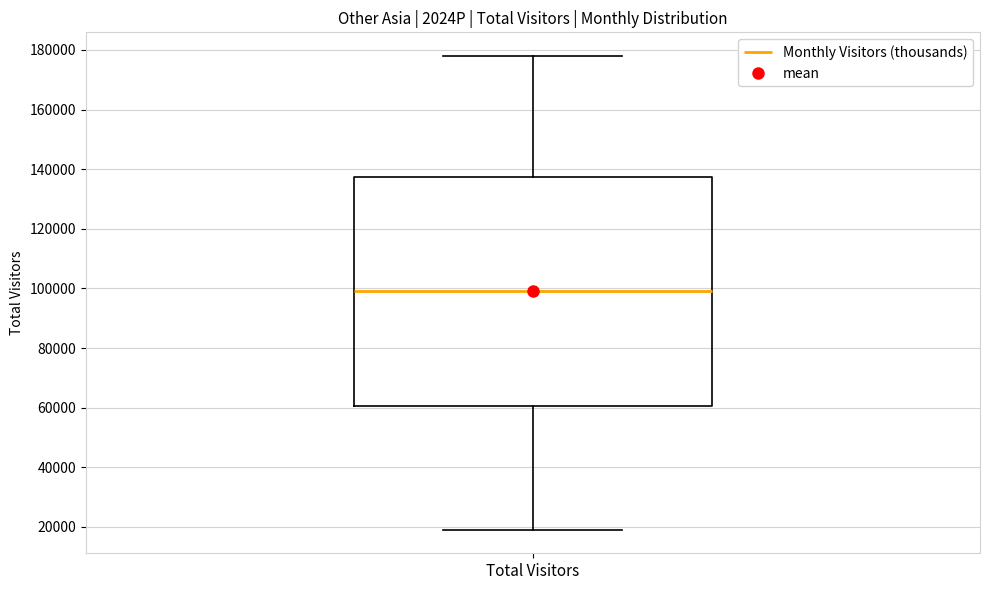

Read this box plot against the y-axis: the position of the median line, the range covered by the box, and the ends of both whiskers. The values are not printed on the chart, so give them approximately, as read against the axis.

median 100000, box 60000 to 138000, whiskers 20000 to 178000